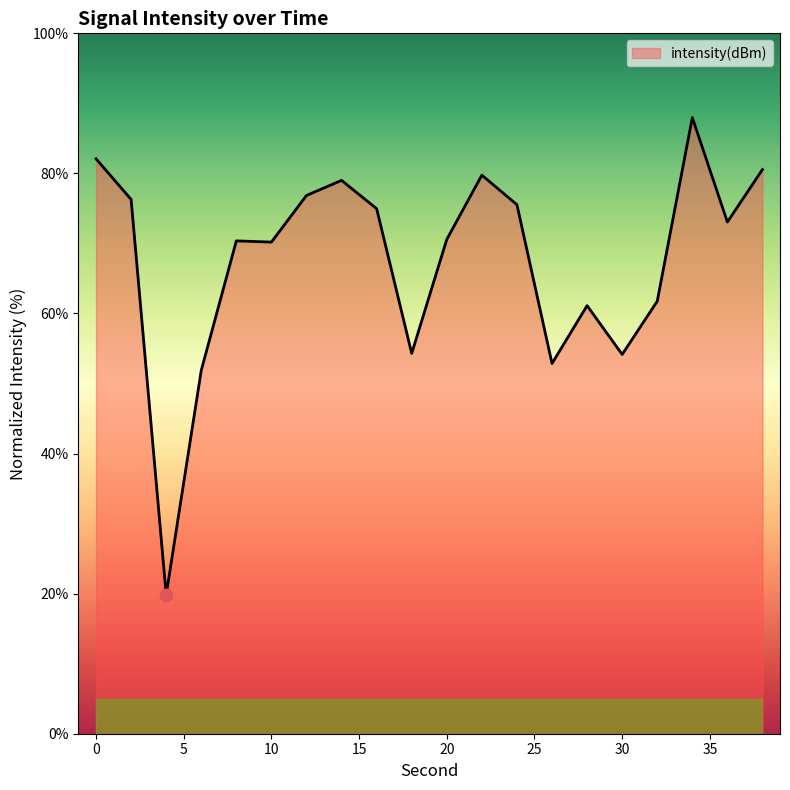

What is the minimum value shown in the chart?

19.8